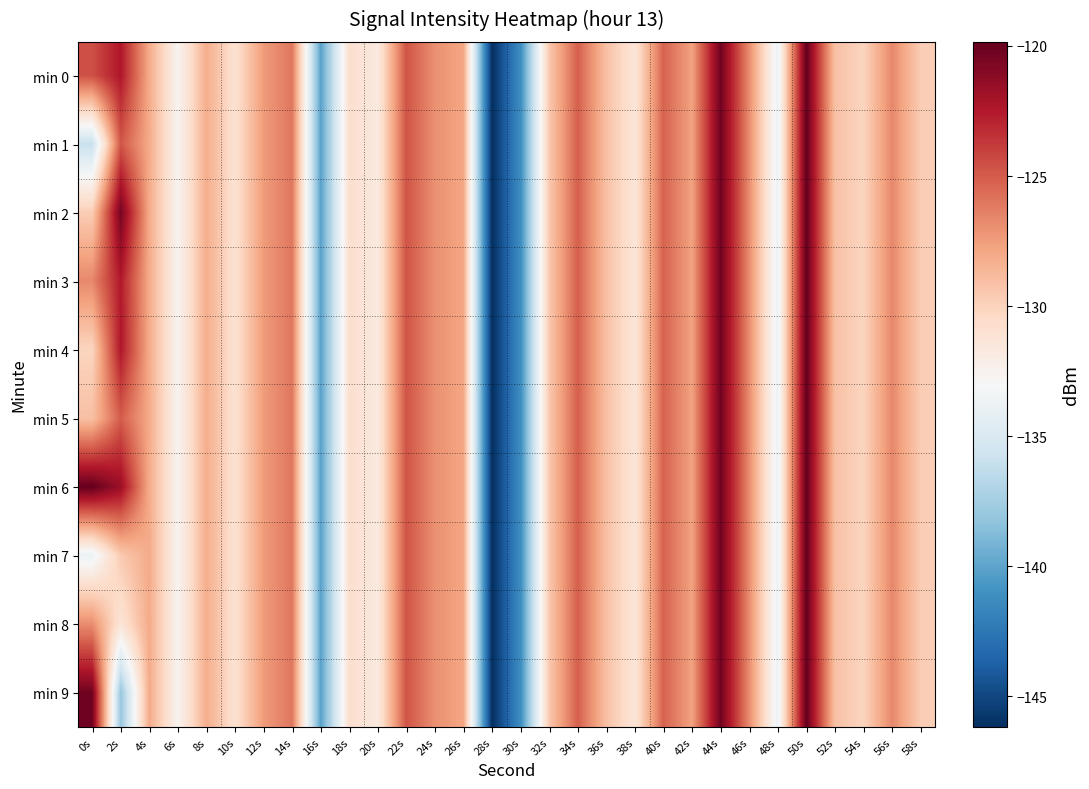

How many data points does each series have?

30